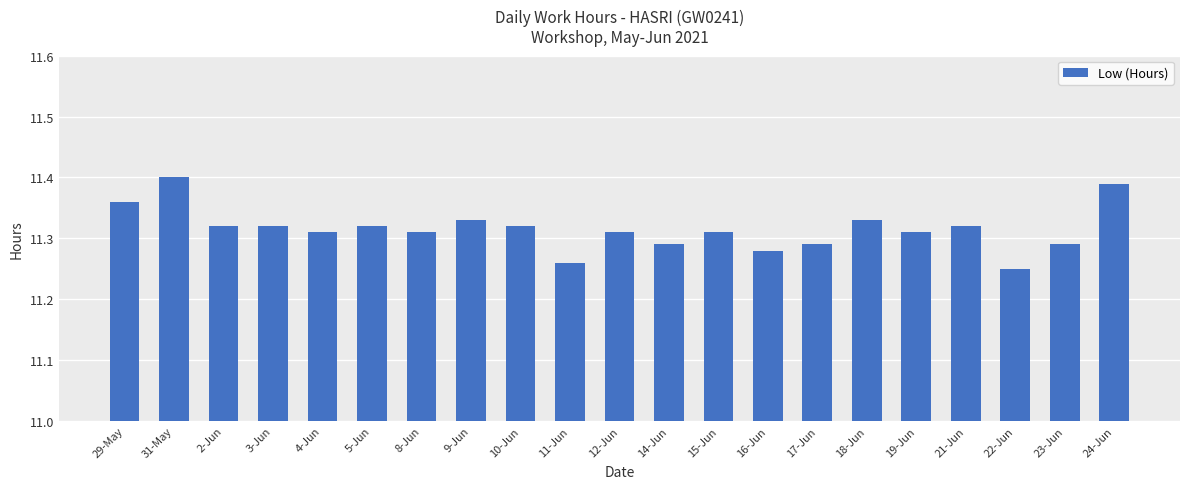

What position from the left is 11-Jun?

10